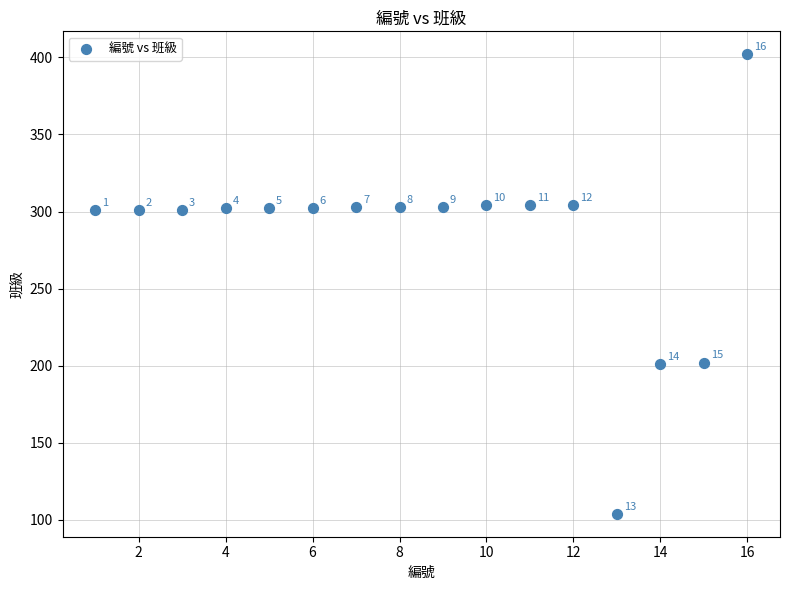

What is the range of X values (max minus min)?

15